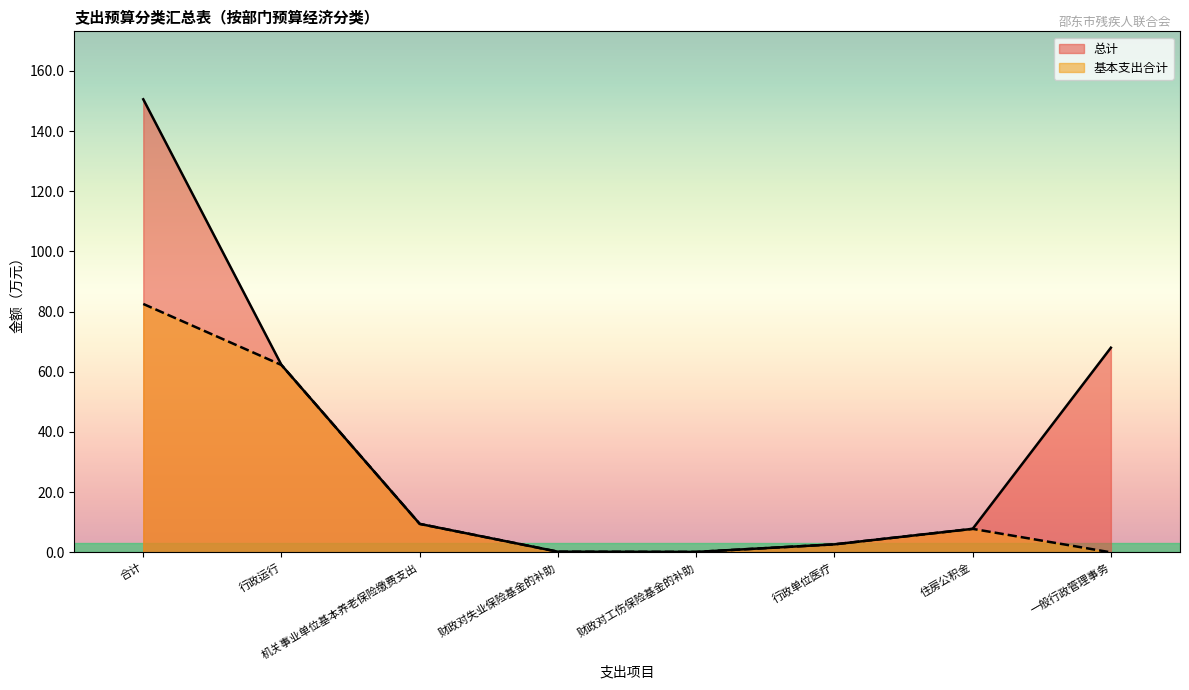

Where is the first local minimum for 总计?

财政对工伤保险基金的补助